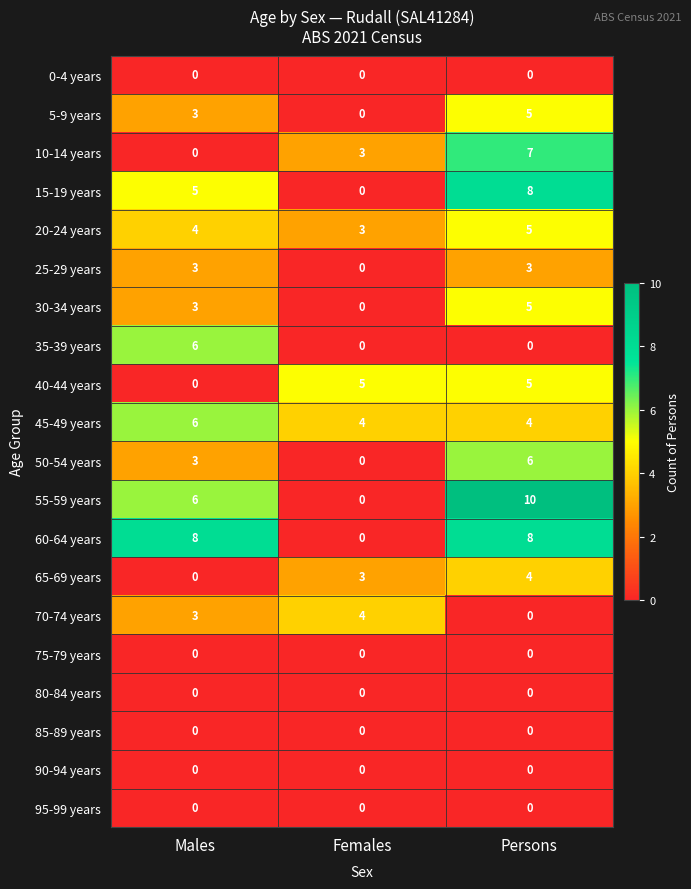

What is the sum of all 20-24 years values?

12